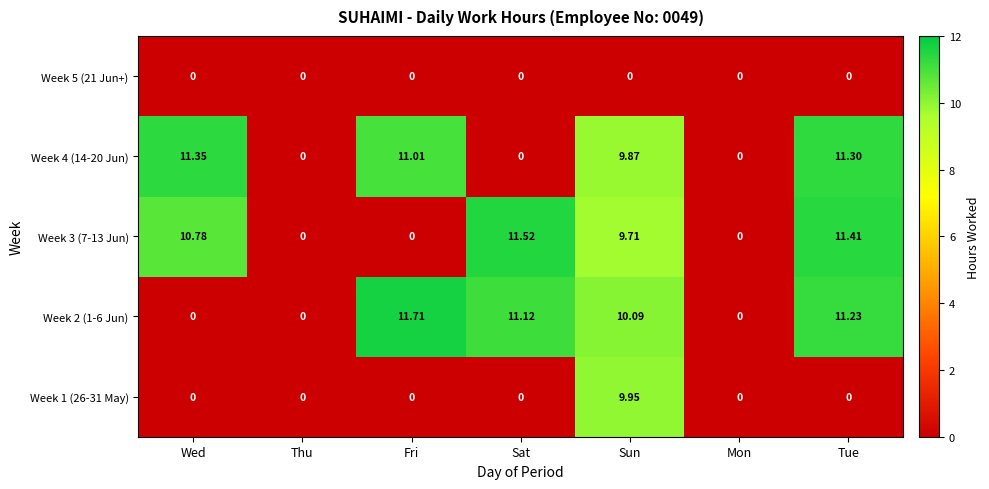

Where is Week 3 (7-13 Jun) nearest to the value 5?

Sun